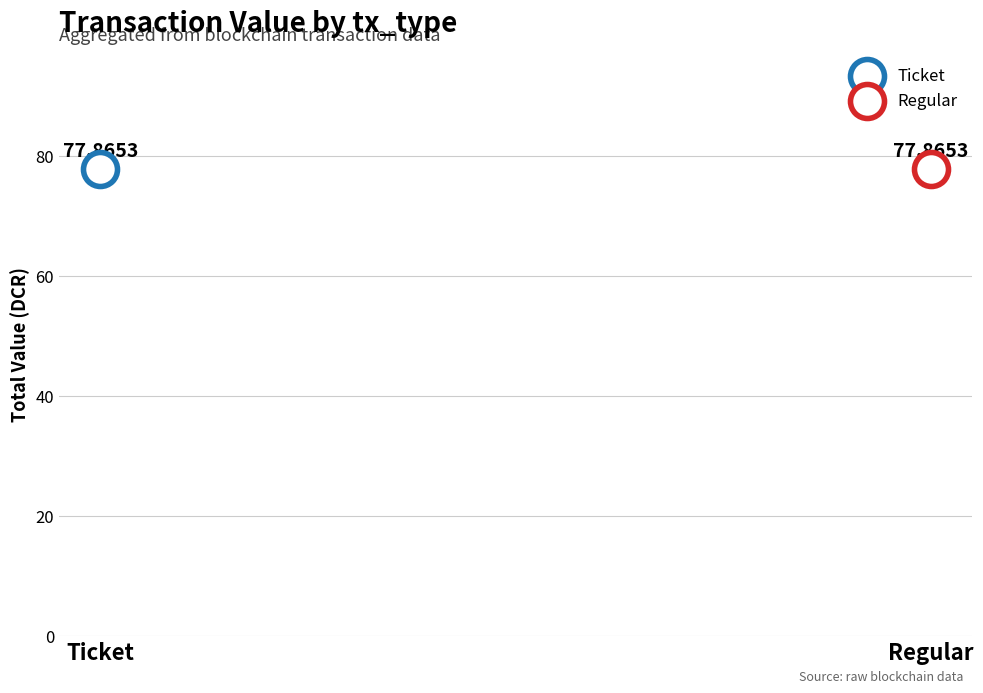

Which series has the largest total across all categories?

Ticket